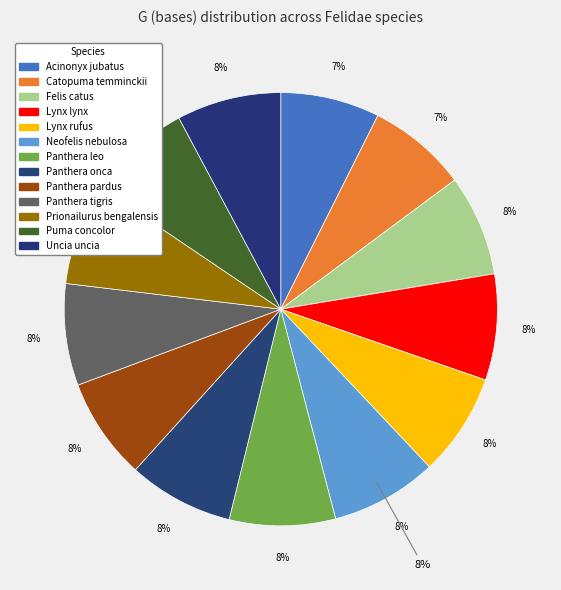

To the nearest percent, what percentage of the pie is Puma concolor?

8%